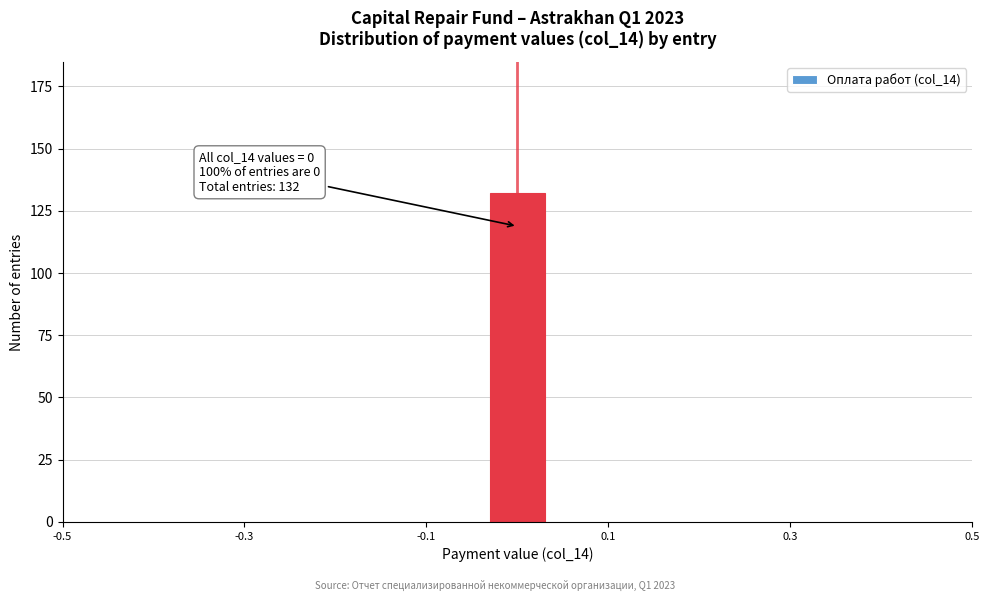

Around what value on the x-axis is the tallest bar? Give the approximate position of its centre, as read against the axis.

0.00